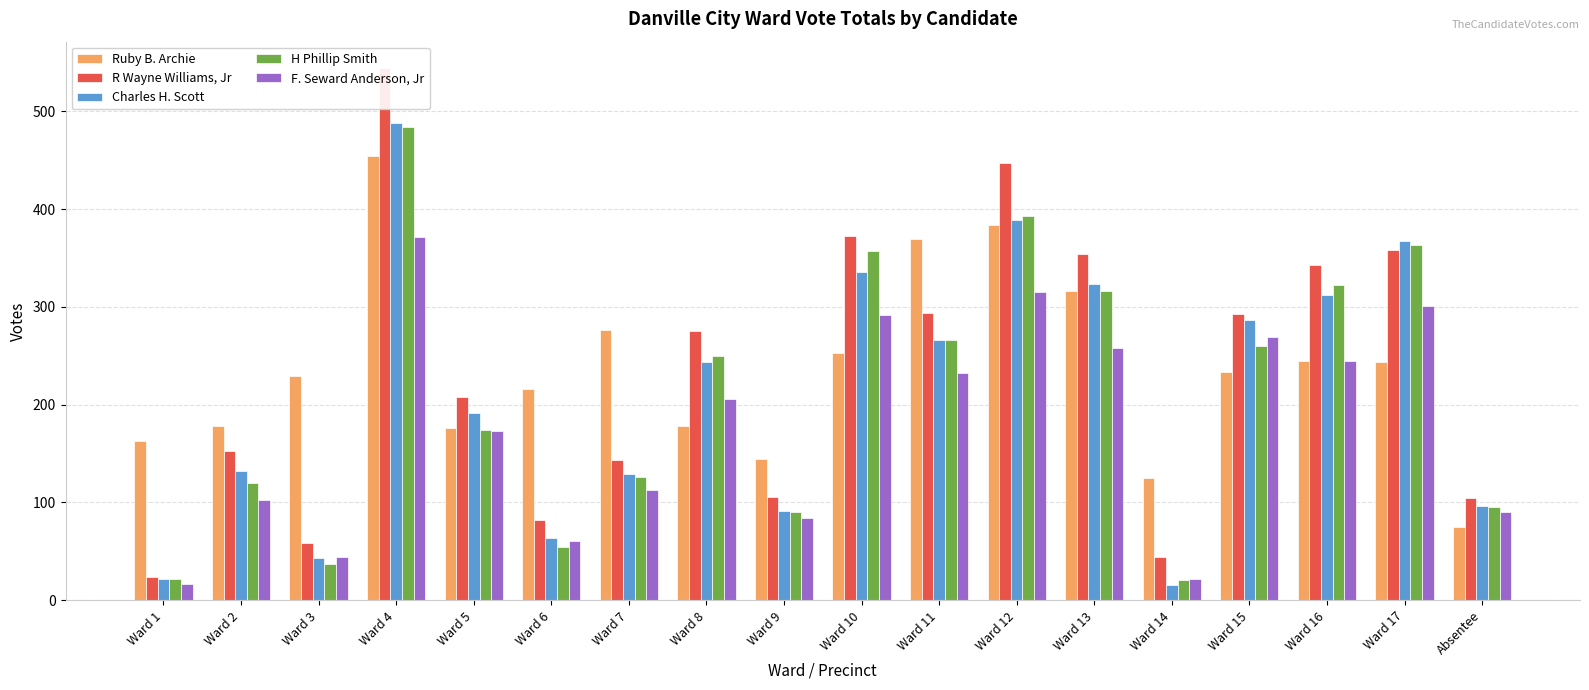

At which category is the sum across all series the highest?

Ward 4